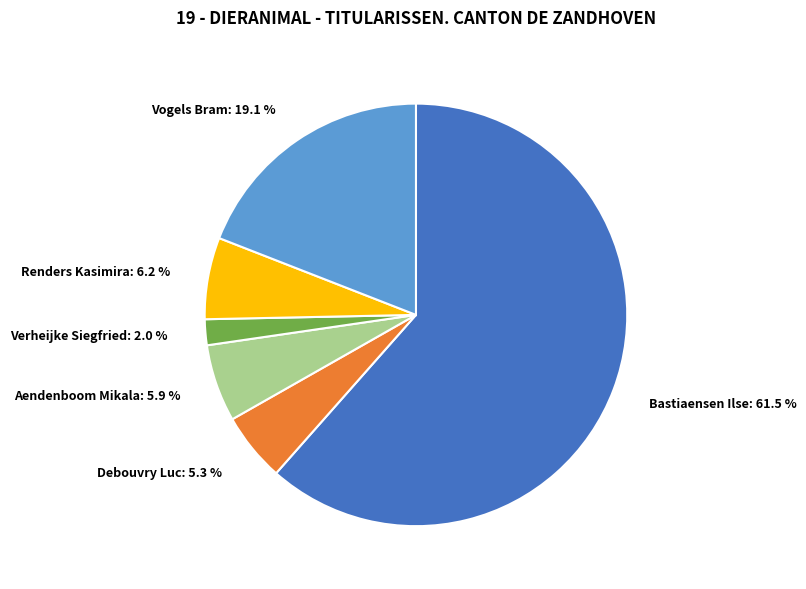

To the nearest percent, what is the difference between the Aendenboom Mikala and Bastiaensen Ilse slice percentages?

56%